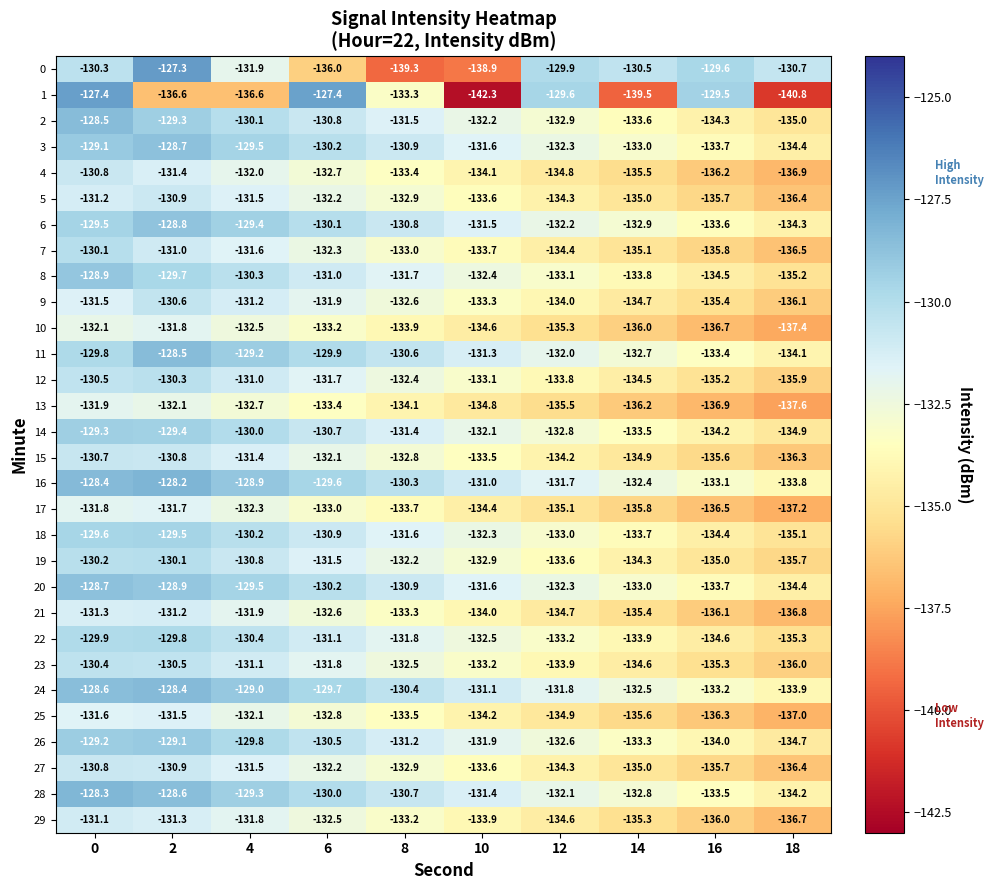

At which label is 10 closest to -134?

8